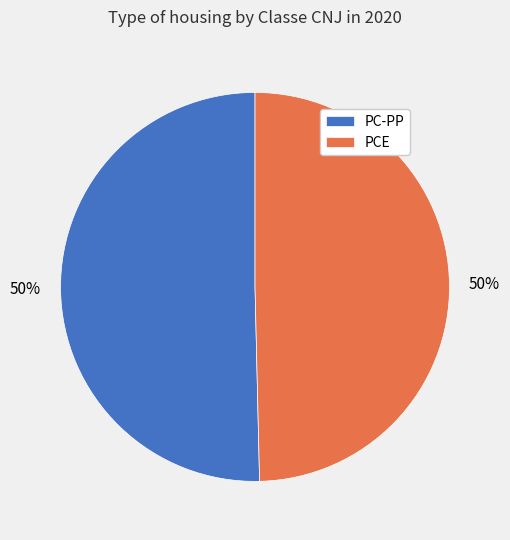

Combined, do PCE and PC-PP account for over 50%?

Yes